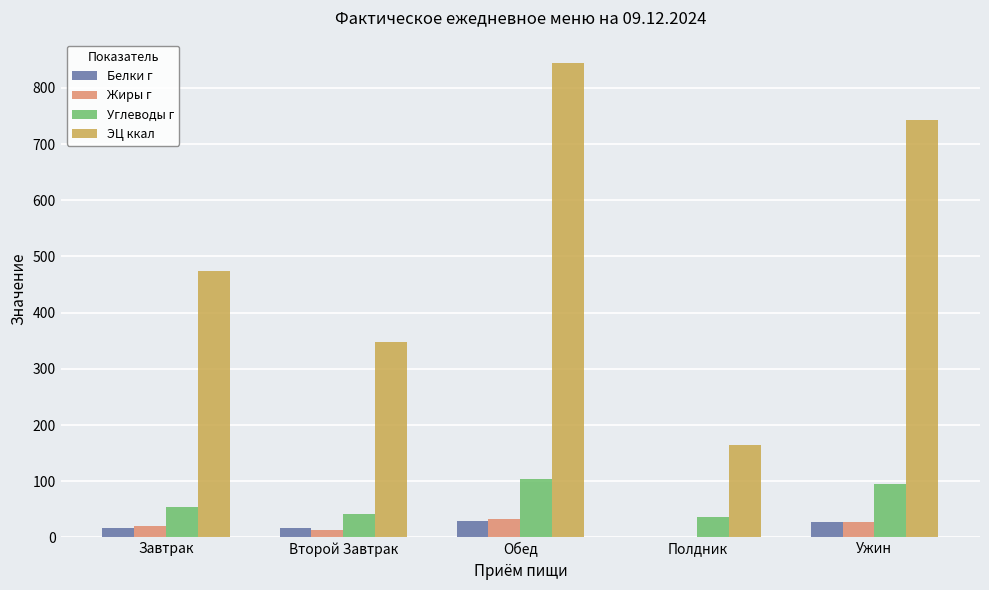

The value of Жиры г at Полдник is 0.7. True or false?

True